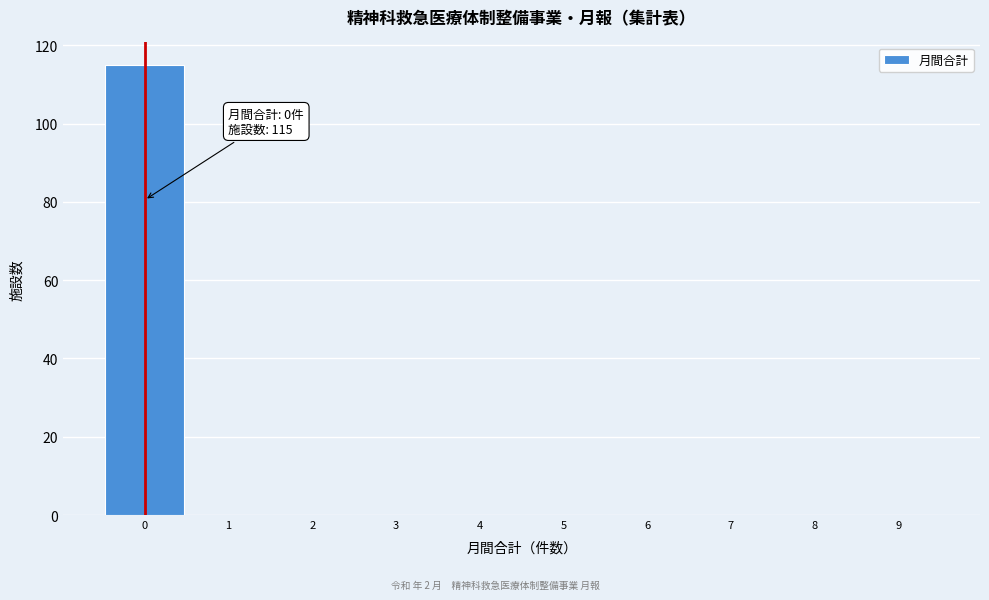

Which range on the x-axis has the tallest bar?

-0.5 to 0.5